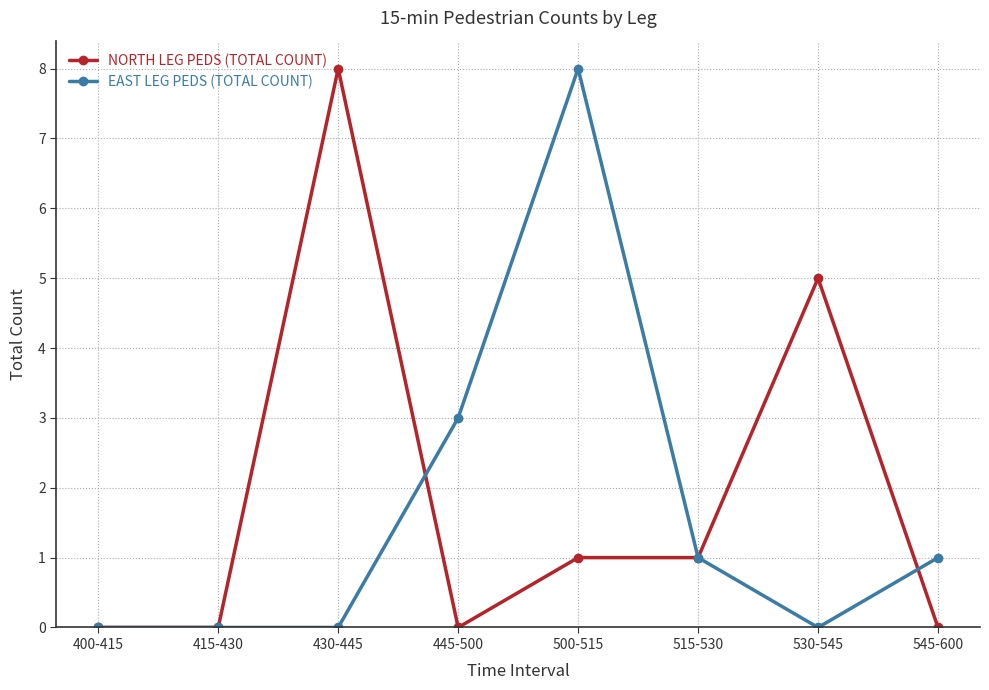

Reading left to right, extract all data points from this chart.

NORTH LEG PEDS (TOTAL COUNT): 400-415=0	415-430=0	430-445=8	445-500=0	500-515=1	515-530=1	530-545=5	545-600=0
EAST LEG PEDS (TOTAL COUNT): 400-415=0	415-430=0	430-445=0	445-500=3	500-515=8	515-530=1	530-545=0	545-600=1